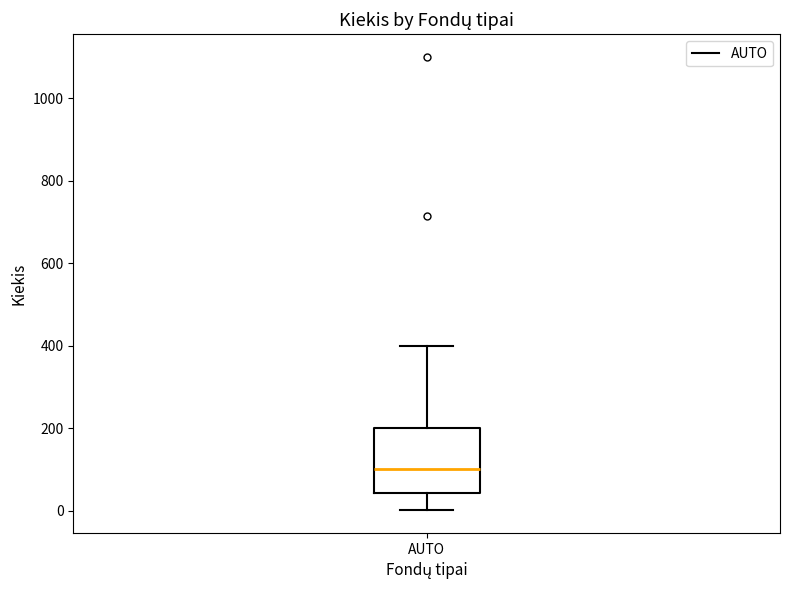

Read this box plot against the y-axis: the position of the median line, the range covered by the box, and the ends of both whiskers. The values are not printed on the chart, so give them approximately, as read against the axis.

median 100, box 40 to 200, whiskers 0 to 400